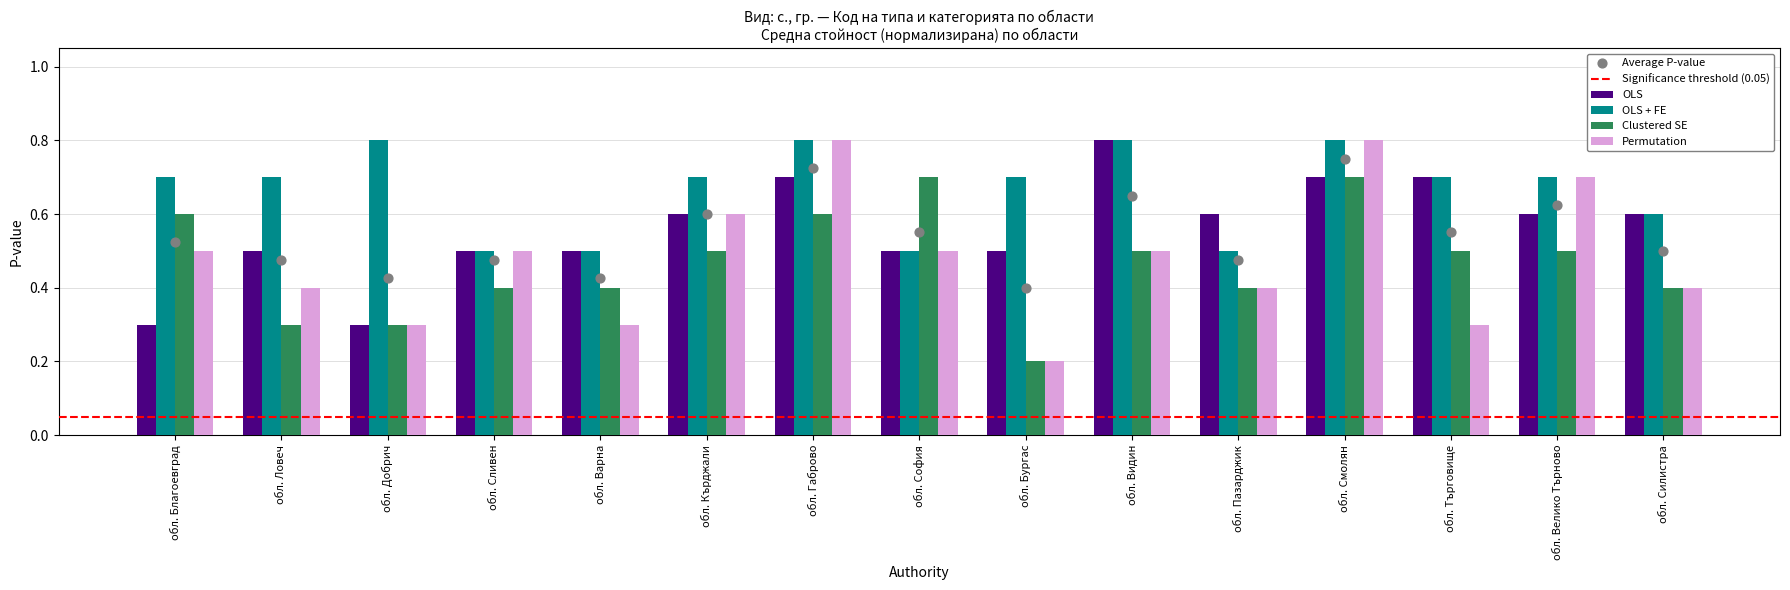

What is the total value across all series at обл. Смолян?

3.0